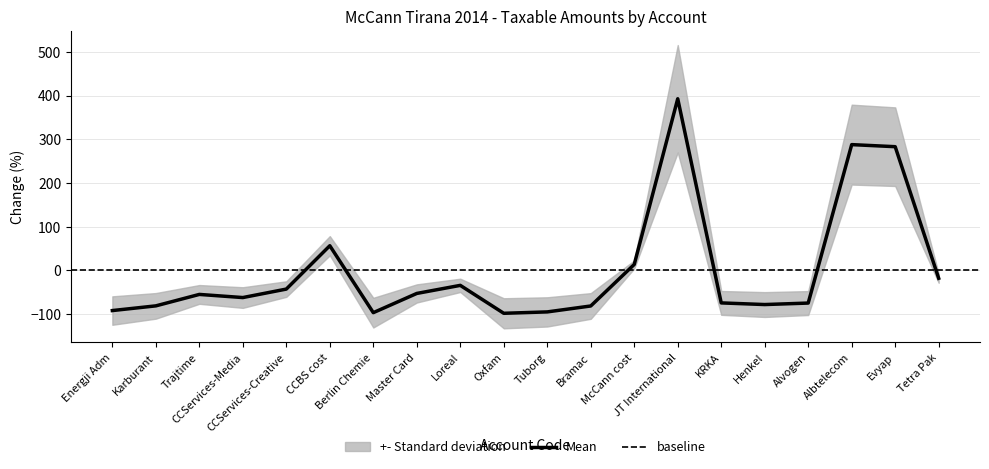

What is the minimum value for Mean?

-98.0